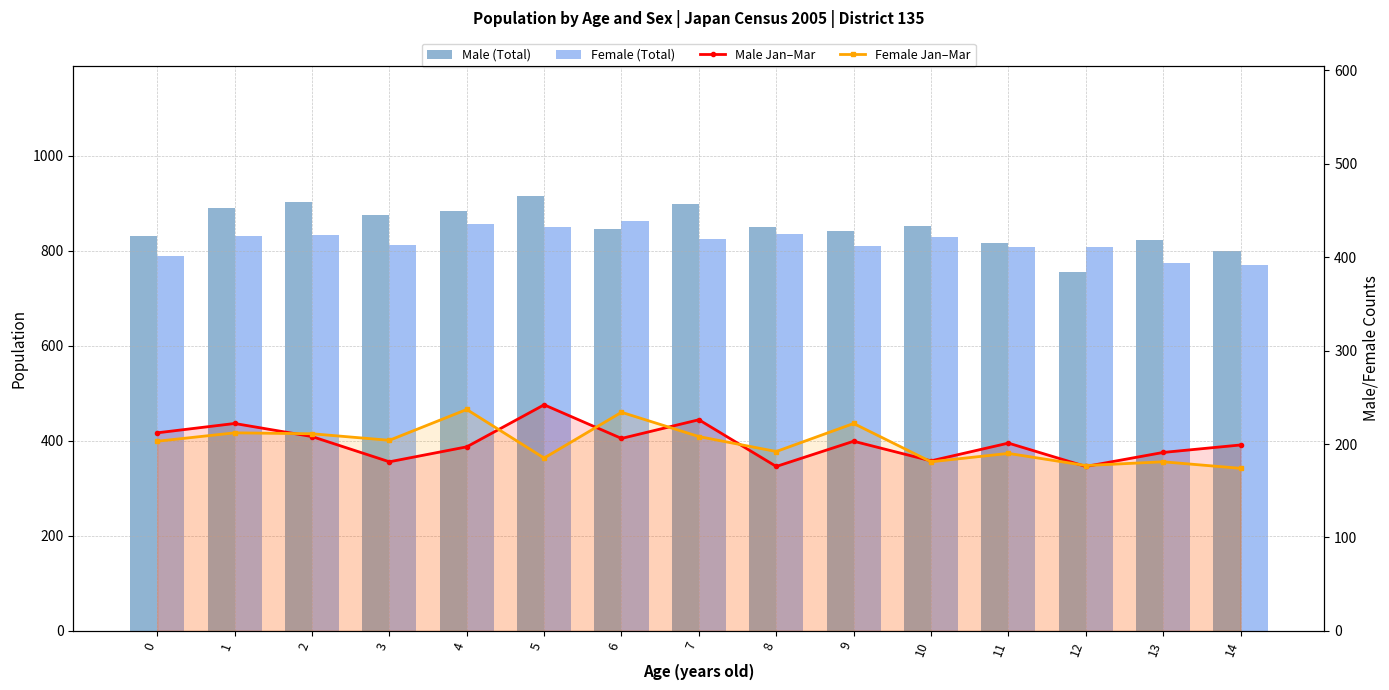

How many values in the Male Jan–Mar series exceed 201?

7